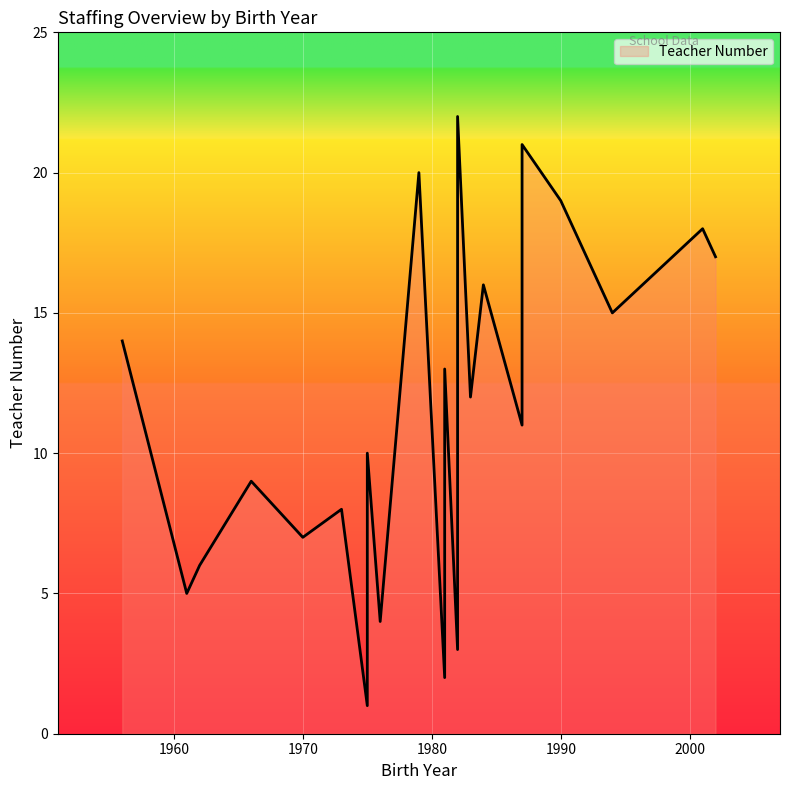

The value at 1975 is 1. True or false?

True